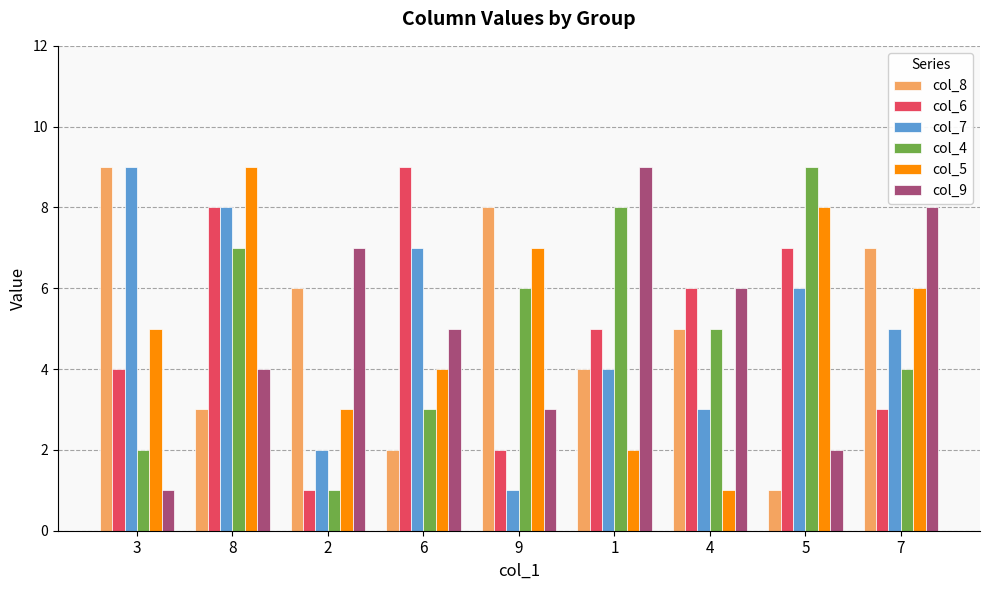

What is the total value across all series at 8?

39